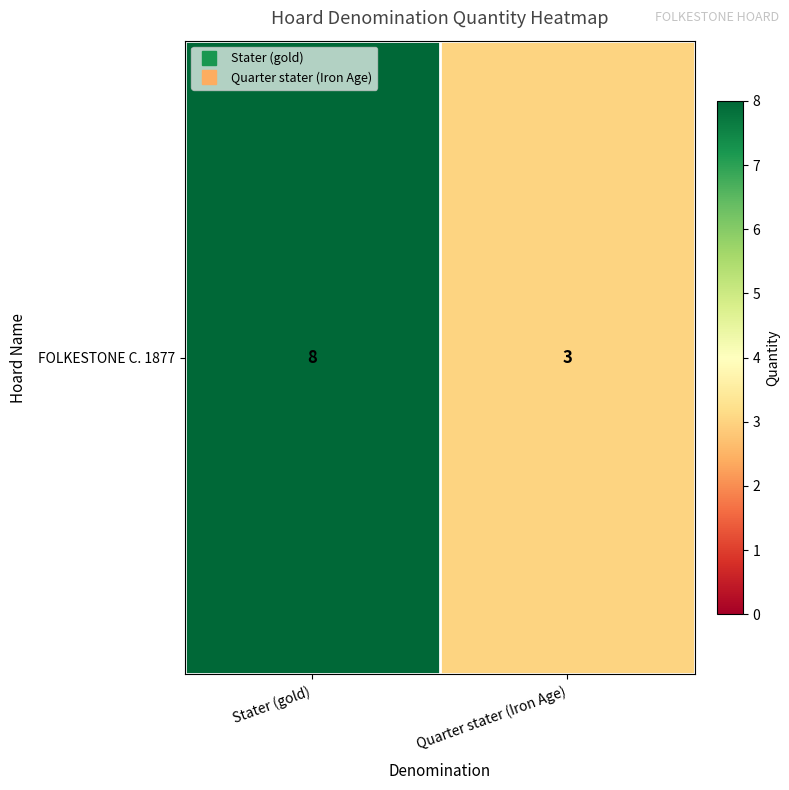

How many values are between 3 and 8?

2